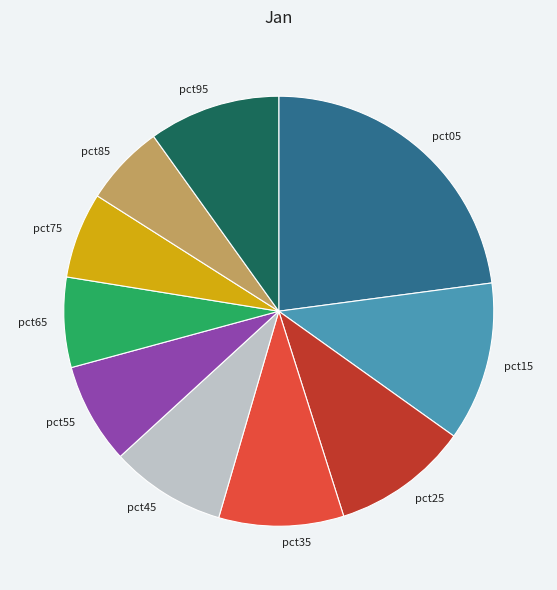

Which slice is the largest?

pct05